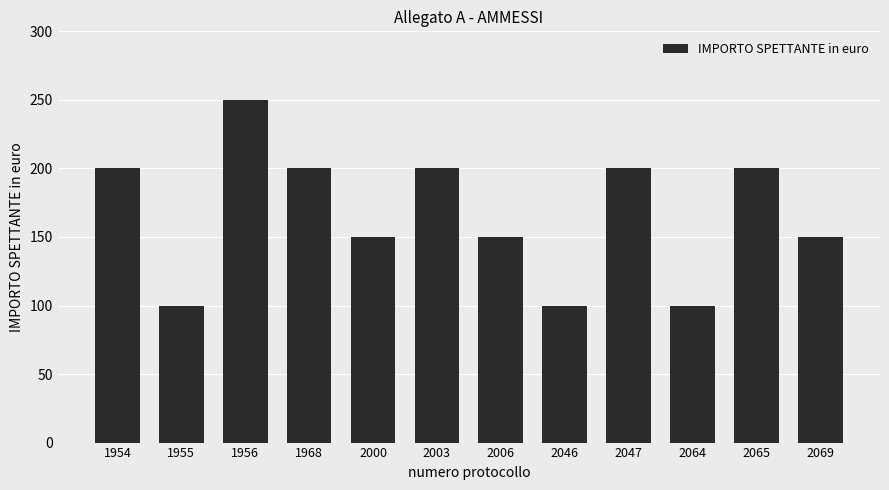

What is the ratio of the value at 2003 to the value at 1955?

2.0